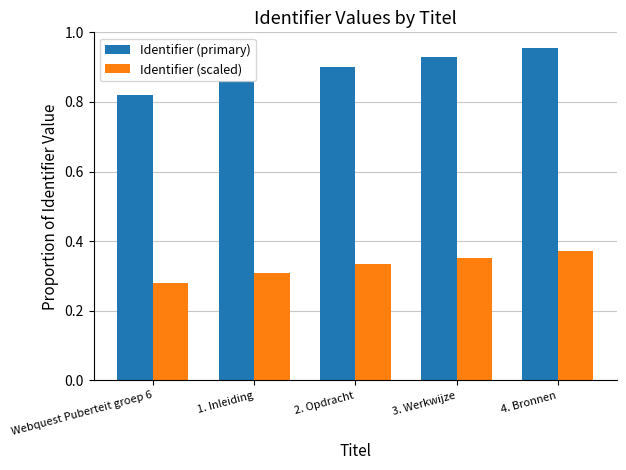

Which series has the largest total across all categories?

Identifier (primary)